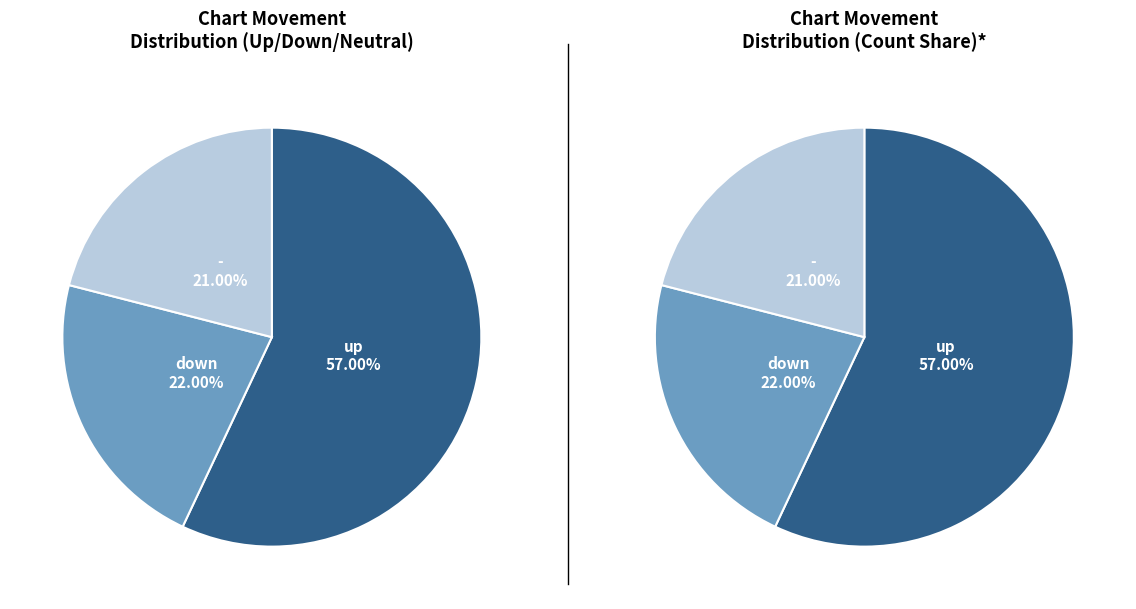

What is the ratio of the value at up to the value at down?

2.6